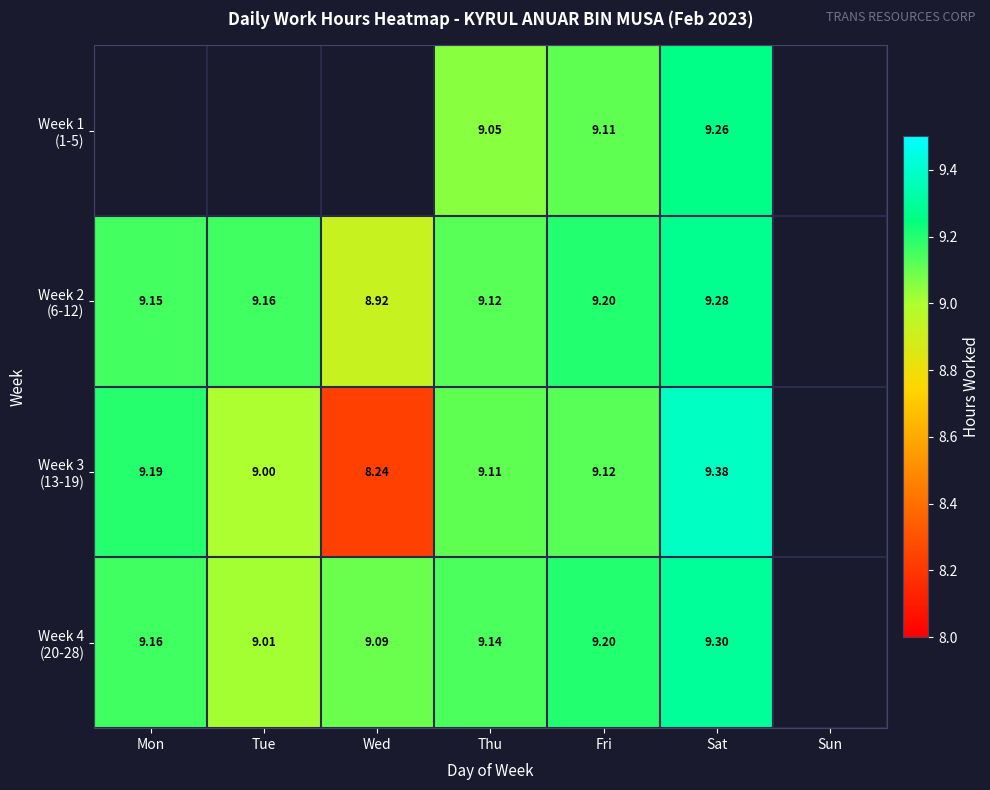

The Week 2 (6-12) series shows 9.2 at Tue. True or false?

True